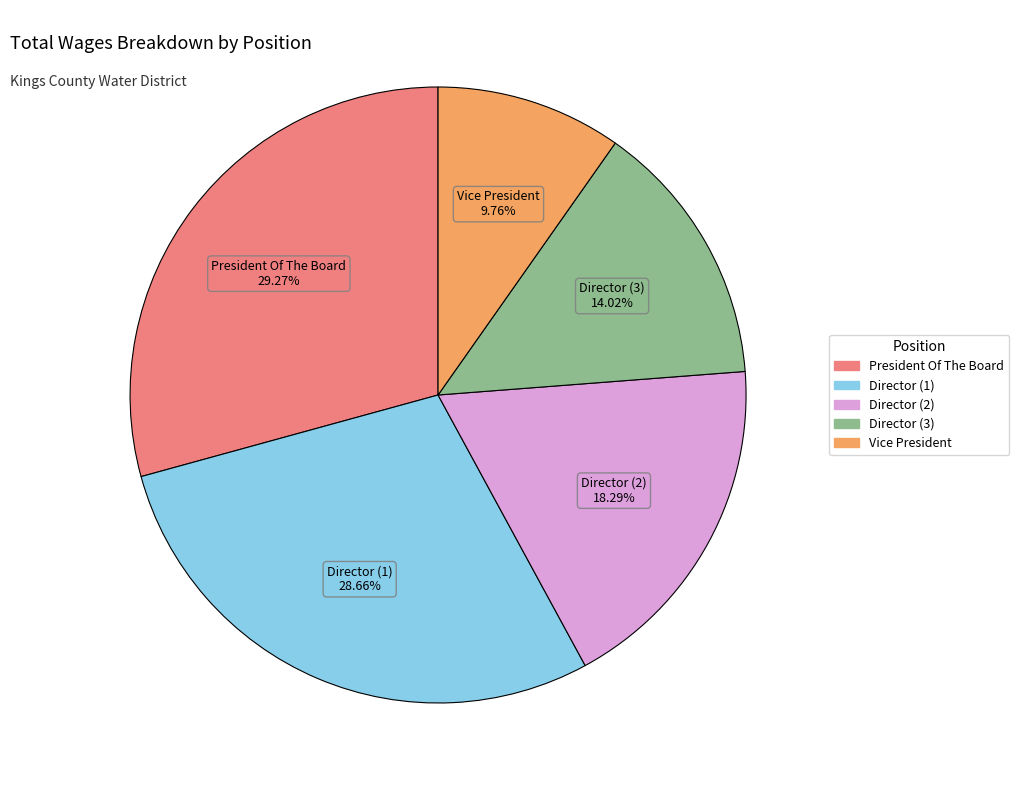

How many slices are in this pie chart?

5